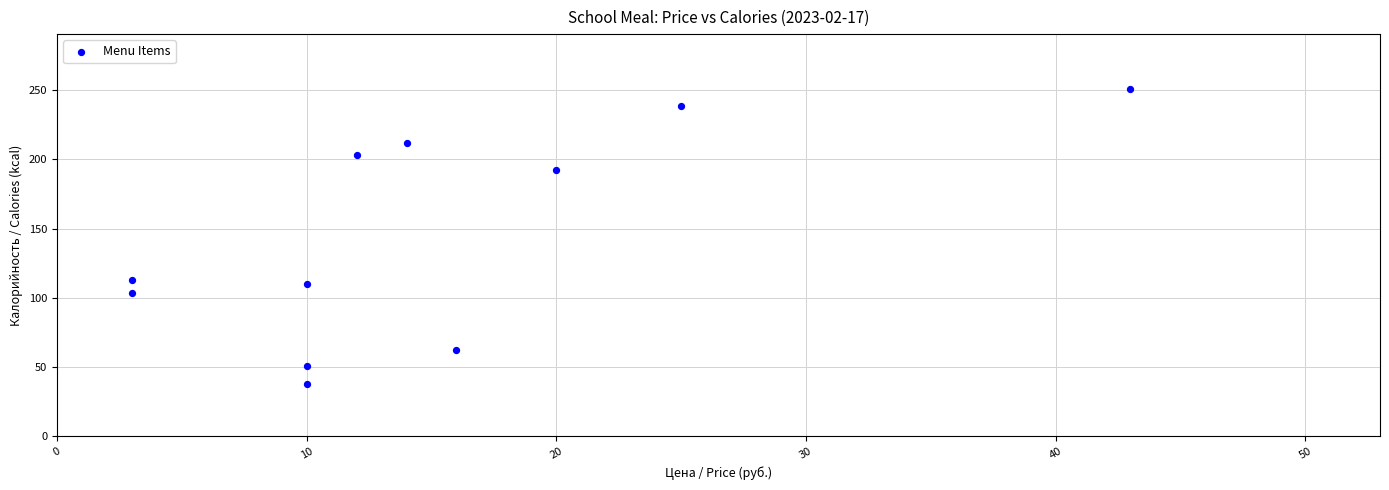

What is the range of X values (max minus min)?

40.0